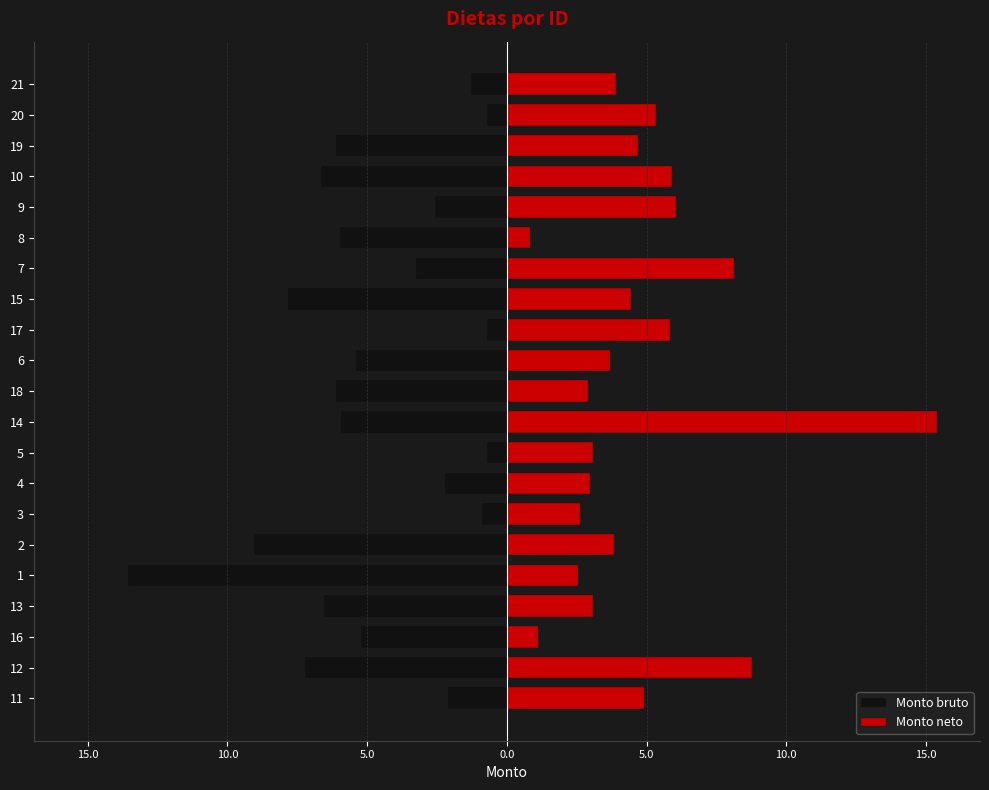

What is the difference between the second highest and second lowest values in the Monto neto series?

7.7